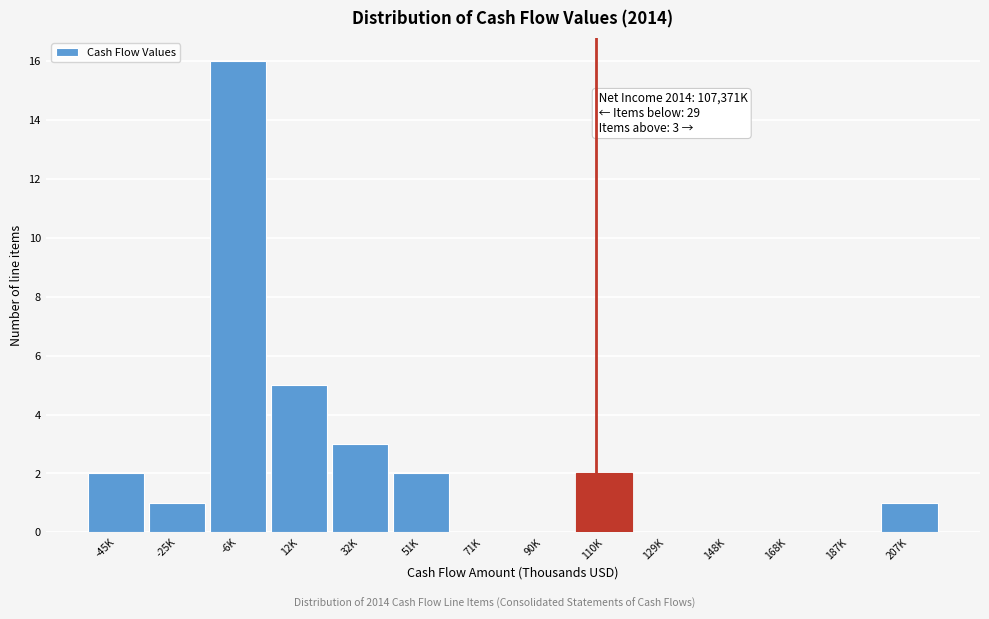

Reading left to right, what are all the values shown in this chart?

-45K=2	-25K=1	-6K=16	12K=5	32K=3	51K=2	71K=0	90K=0	110K=2	129K=0	148K=0	168K=0	187K=0	207K=1